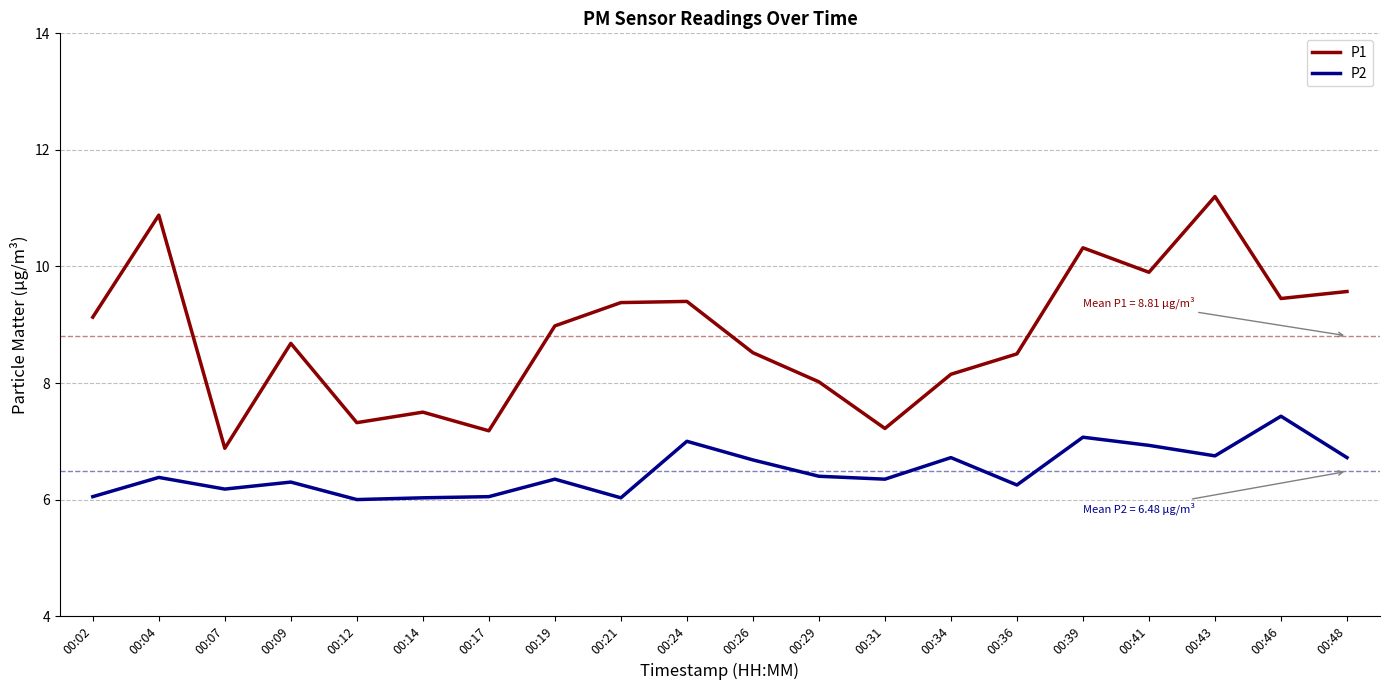

What is the difference between the second highest and second lowest values in the P2 series?

1.0